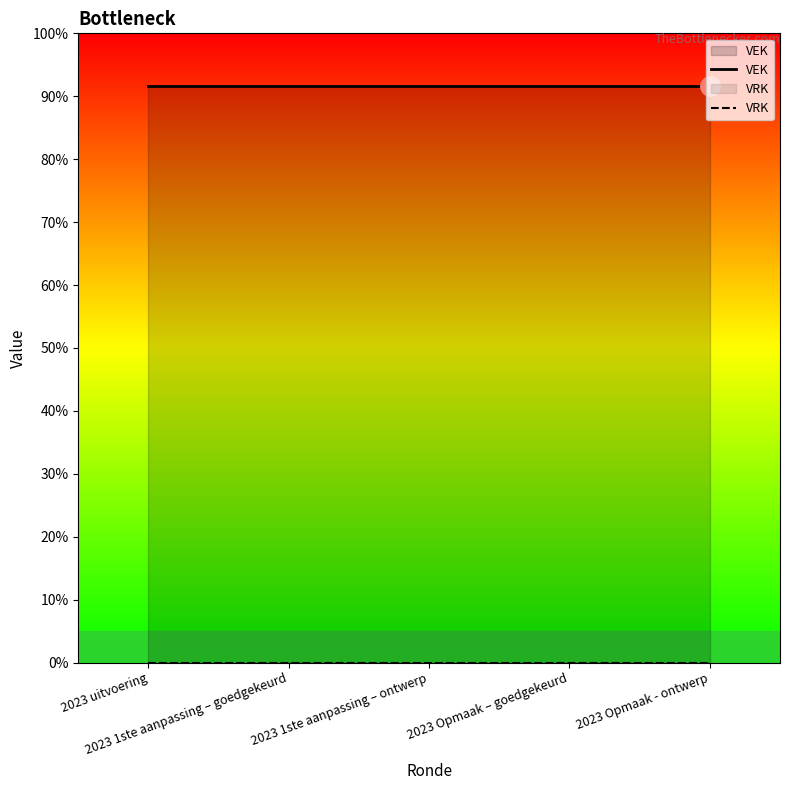

What is the label of the 5th point from the left?

2023 Opmaak - ontwerp